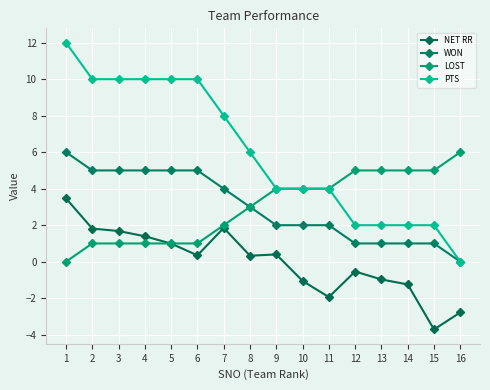

What is the difference between the maximum and second lowest values in the LOST series?

5.0